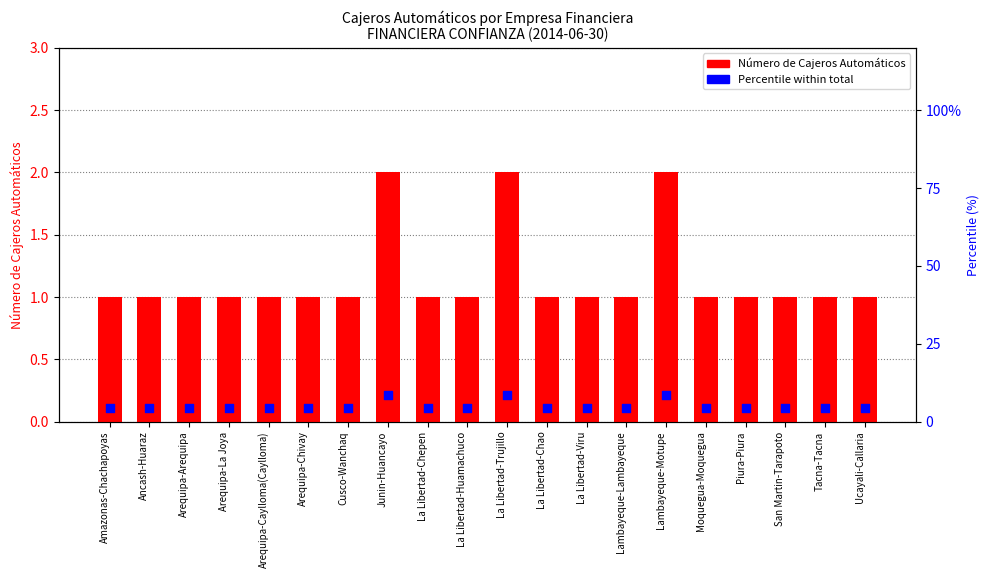

At which category is the sum across all series the highest?

Junin-Huancayo